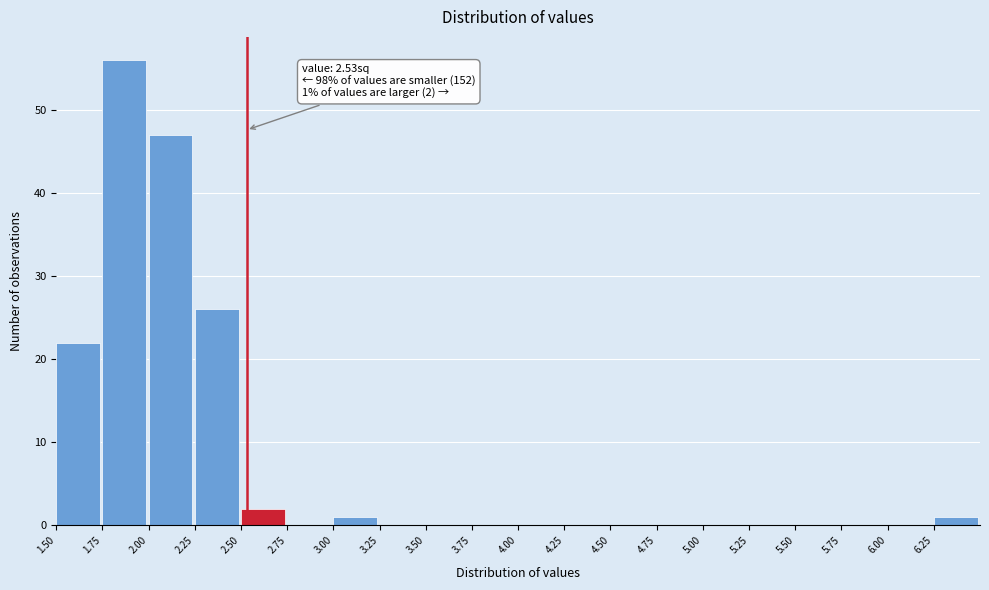

Over which range of the x-axis is the bar tallest?

1.75 to 2.00